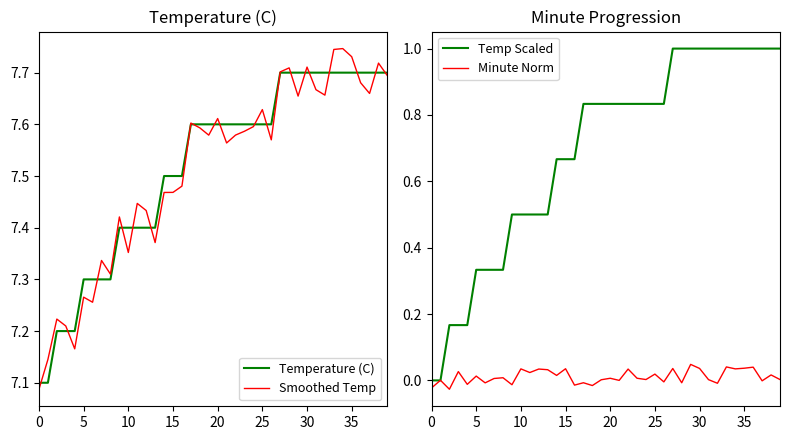

The Minute Norm series shows -0.0 at 37. True or false?

False